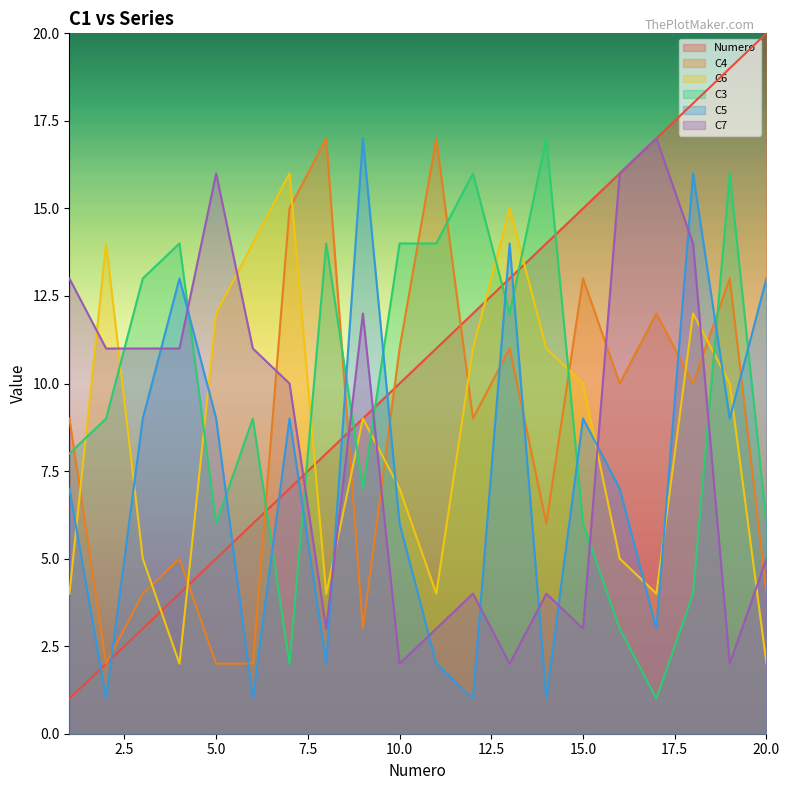

Reading left to right, what are all the values shown in this chart?

Numero: 1=1	2=2	3=3	4=4	5=5	6=6	7=7	8=8	9=9	10=10	11=11	12=12	13=13	14=14	15=15	16=16	17=17	18=18	19=19	20=20
C4: 1=9	2=2	3=4	4=5	5=2	6=2	7=15	8=17	9=3	10=11	11=17	12=9	13=11	14=6	15=13	16=10	17=12	18=10	19=13	20=4
C6: 1=4	2=14	3=5	4=2	5=12	6=14	7=16	8=4	9=9	10=7	11=4	12=11	13=15	14=11	15=10	16=5	17=4	18=12	19=10	20=2
C3: 1=8	2=9	3=13	4=14	5=6	6=9	7=2	8=14	9=7	10=14	11=14	12=16	13=12	14=17	15=6	16=3	17=1	18=4	19=16	20=6
C5: 1=7	2=1	3=9	4=13	5=9	6=1	7=9	8=2	9=17	10=6	11=2	12=1	13=14	14=1	15=9	16=7	17=3	18=16	19=9	20=13
C7: 1=13	2=11	3=11	4=11	5=16	6=11	7=10	8=3	9=12	10=2	11=3	12=4	13=2	14=4	15=3	16=16	17=17	18=14	19=2	20=5